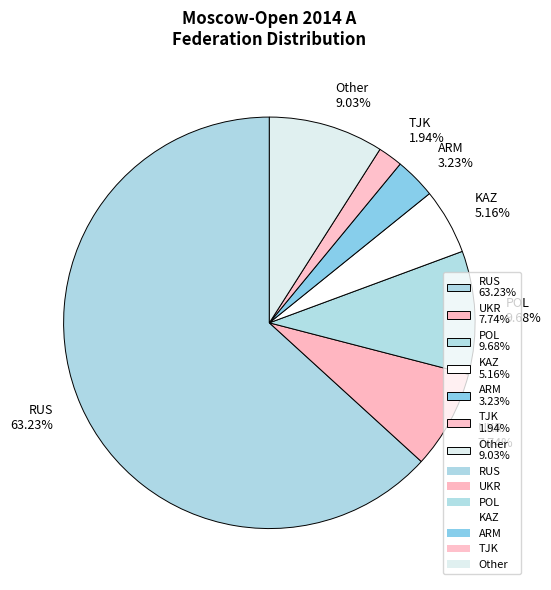

Combined, do UKR 7.74% and TJK 1.94% account for over 50%?

No